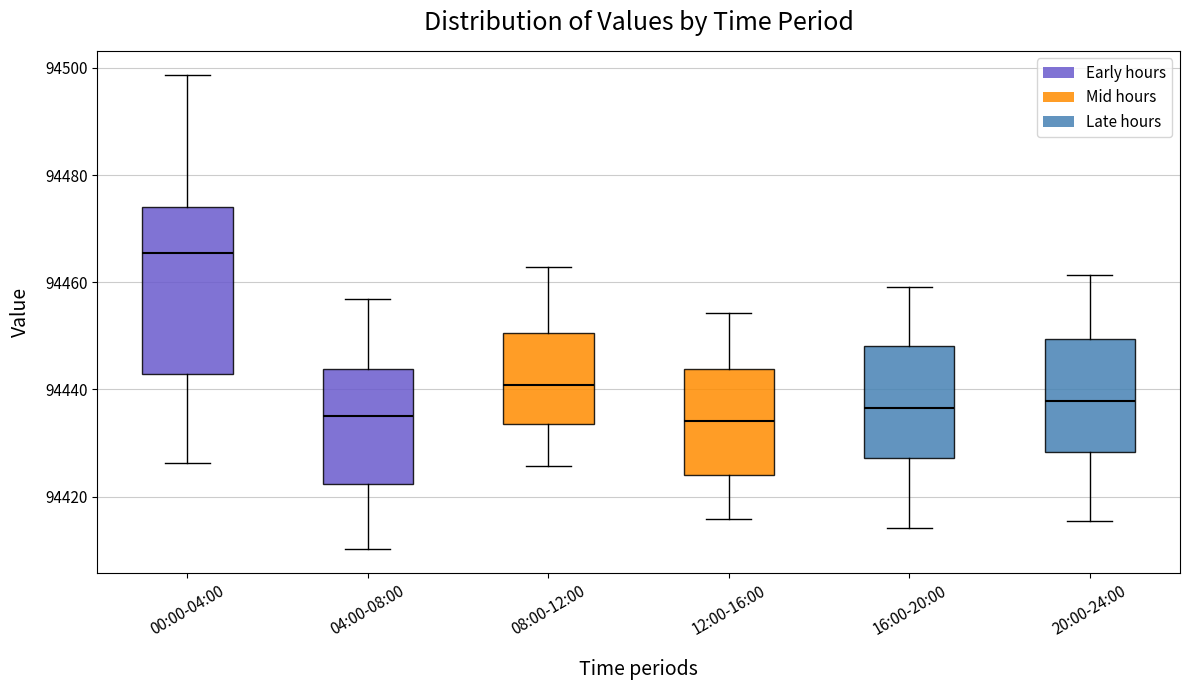

Reading left to right, read every box against the y-axis: the position of its median line, the range the box covers, and the ends of its whiskers. The values are not printed on the chart, so give them approximately, as read against the axis.

00:00-04:00: median 94466, box 94442 to 94474, whiskers 94426 to 94498
04:00-08:00: median 94434, box 94422 to 94444, whiskers 94410 to 94456
08:00-12:00: median 94440, box 94434 to 94450, whiskers 94426 to 94462
12:00-16:00: median 94434, box 94424 to 94444, whiskers 94416 to 94454
16:00-20:00: median 94436, box 94428 to 94448, whiskers 94414 to 94460
20:00-24:00: median 94438, box 94428 to 94450, whiskers 94416 to 94462